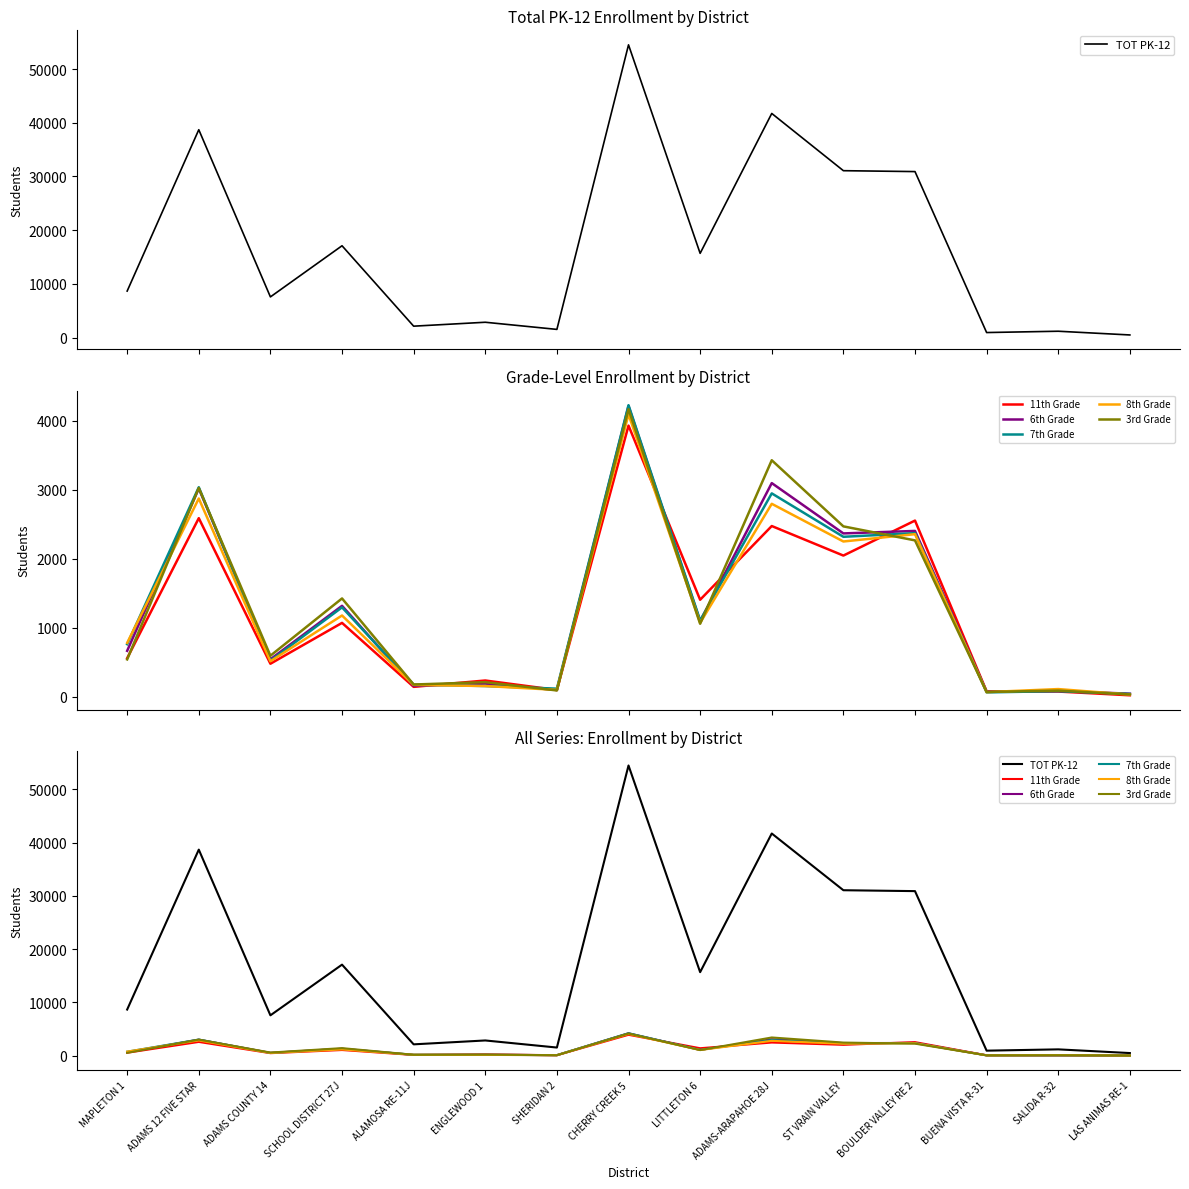

What value does the 7th Grade series have at SCHOOL DISTRICT 27J?

1296